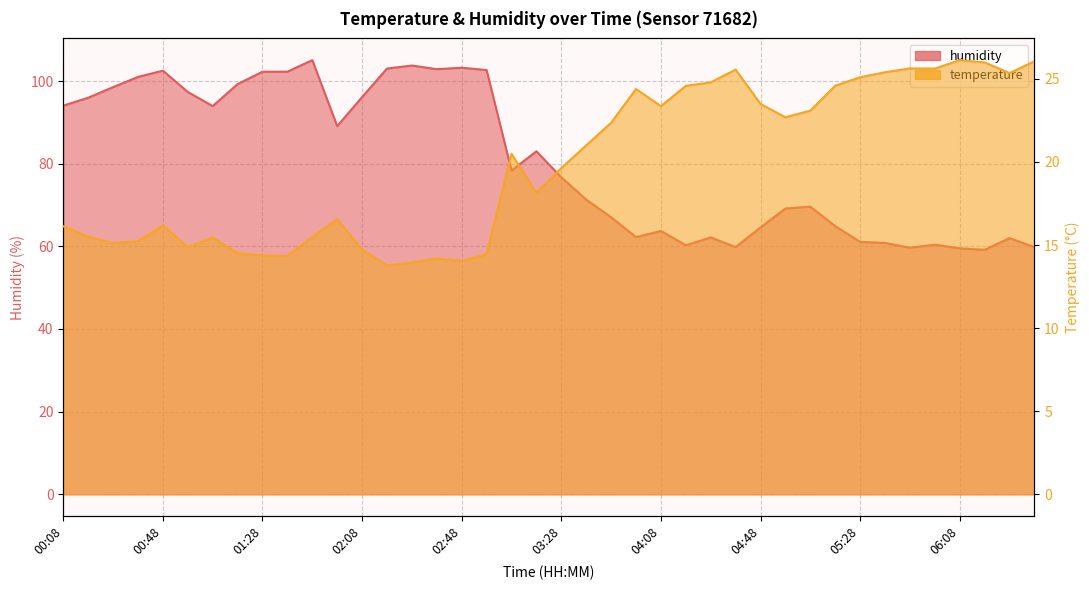

At which category is the sum across all series the highest?

01:48